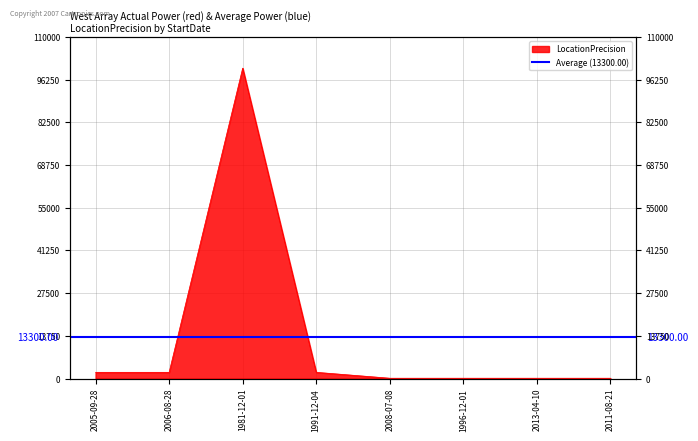

List the labels in order of value, smallest first.

2008-07-08, 1996-12-01, 2013-04-10, 2011-08-21, 2005-09-28, 2006-08-28, 1991-12-04, 1981-12-01